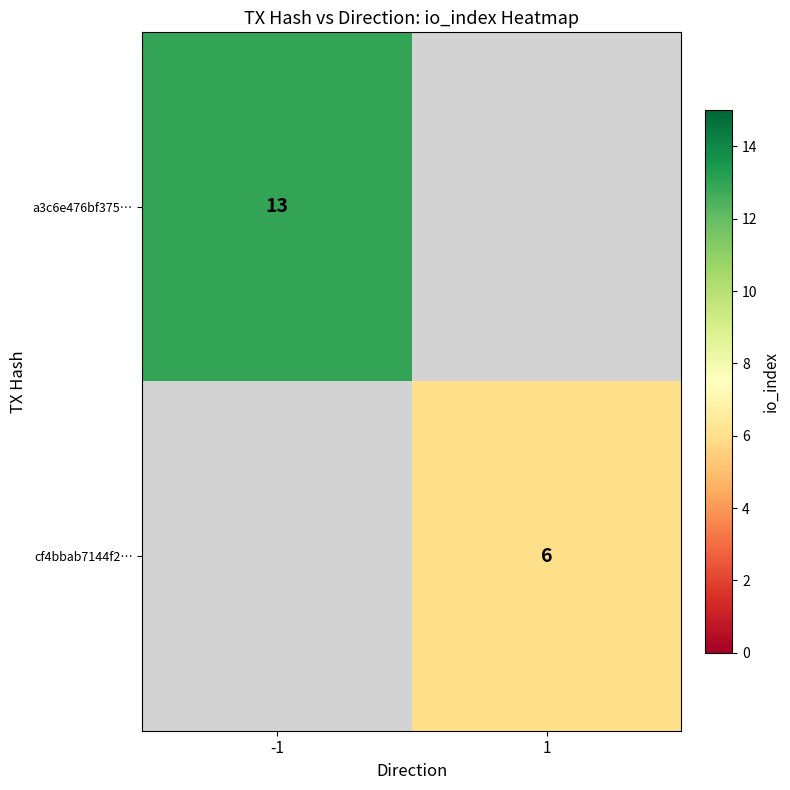

The a3c6e476bf375⋯ series shows 13 at -1. True or false?

True